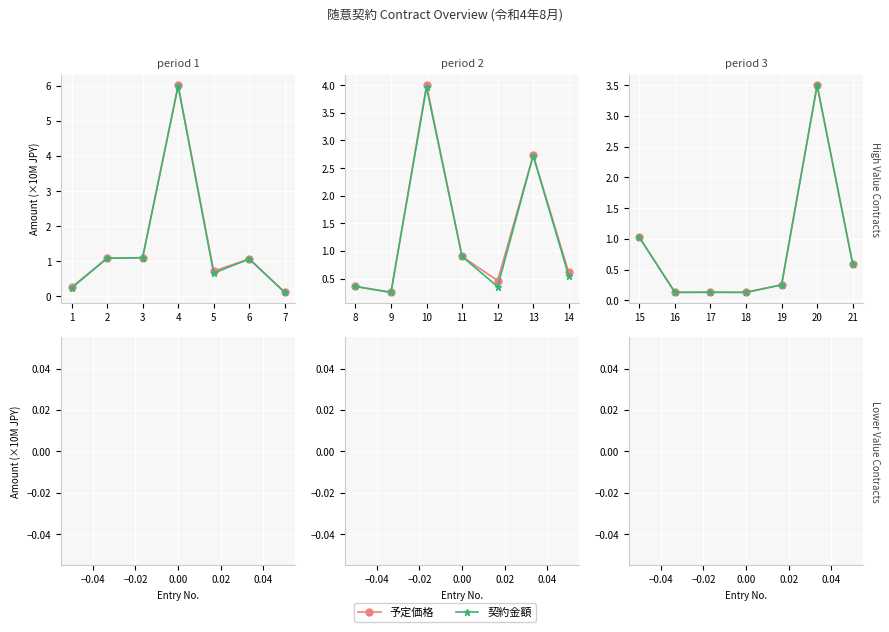

True or false: 契約金額 and 予定価格 intersect in this chart.

False